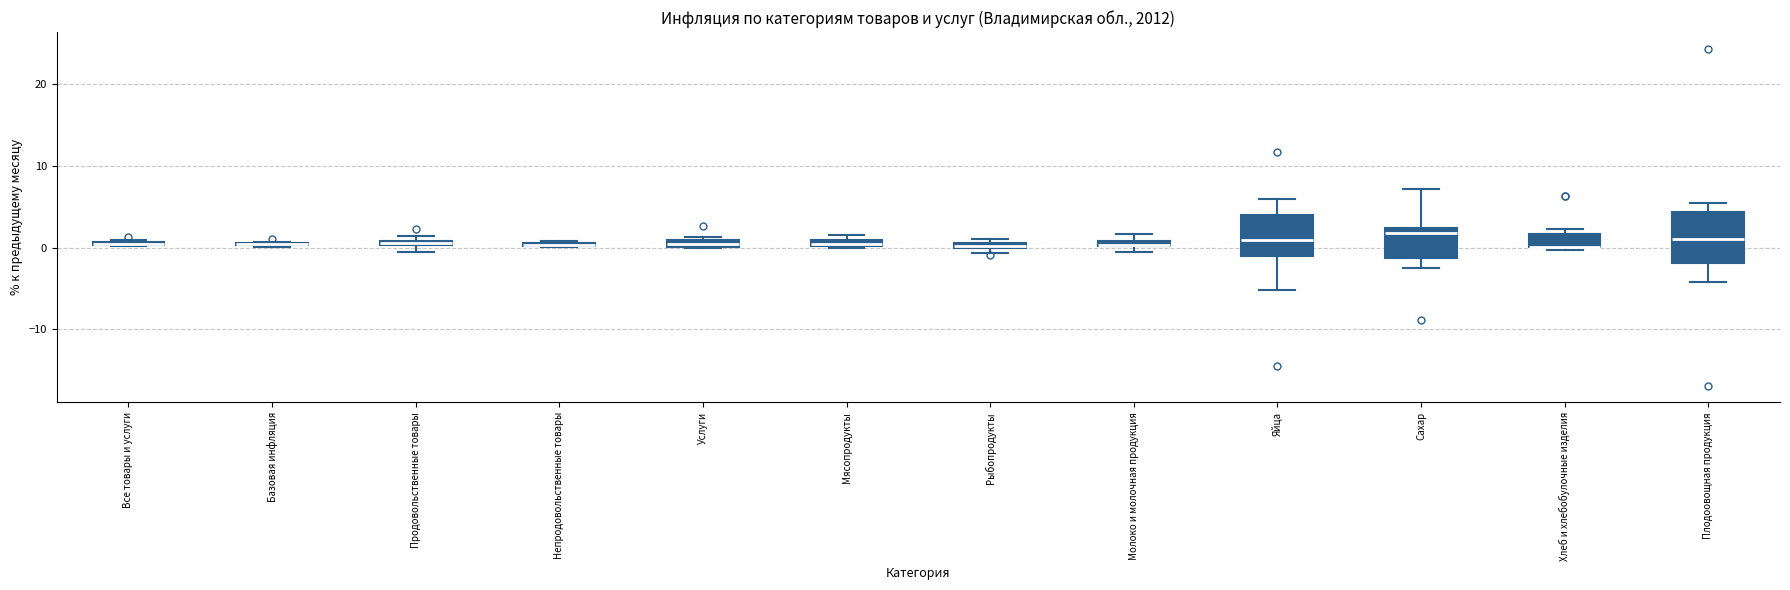

Where is the lower edge of the box for Продовольственные товары on the y-axis? The values are not printed on the chart, so give them approximately, as read against the axis.

0